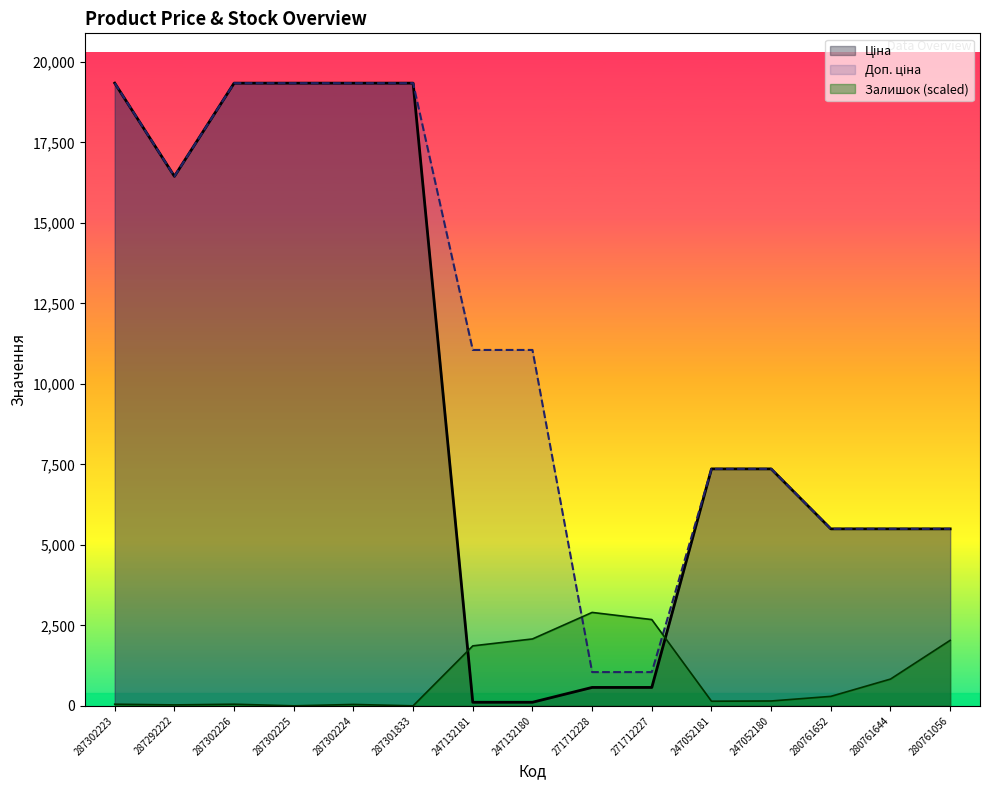

How many lines are shown in the chart?

3